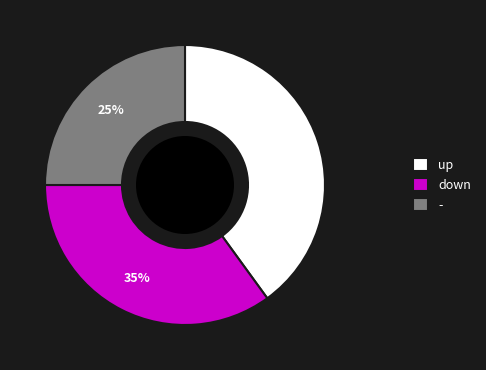

Does up account for over 50% of the chart?

No